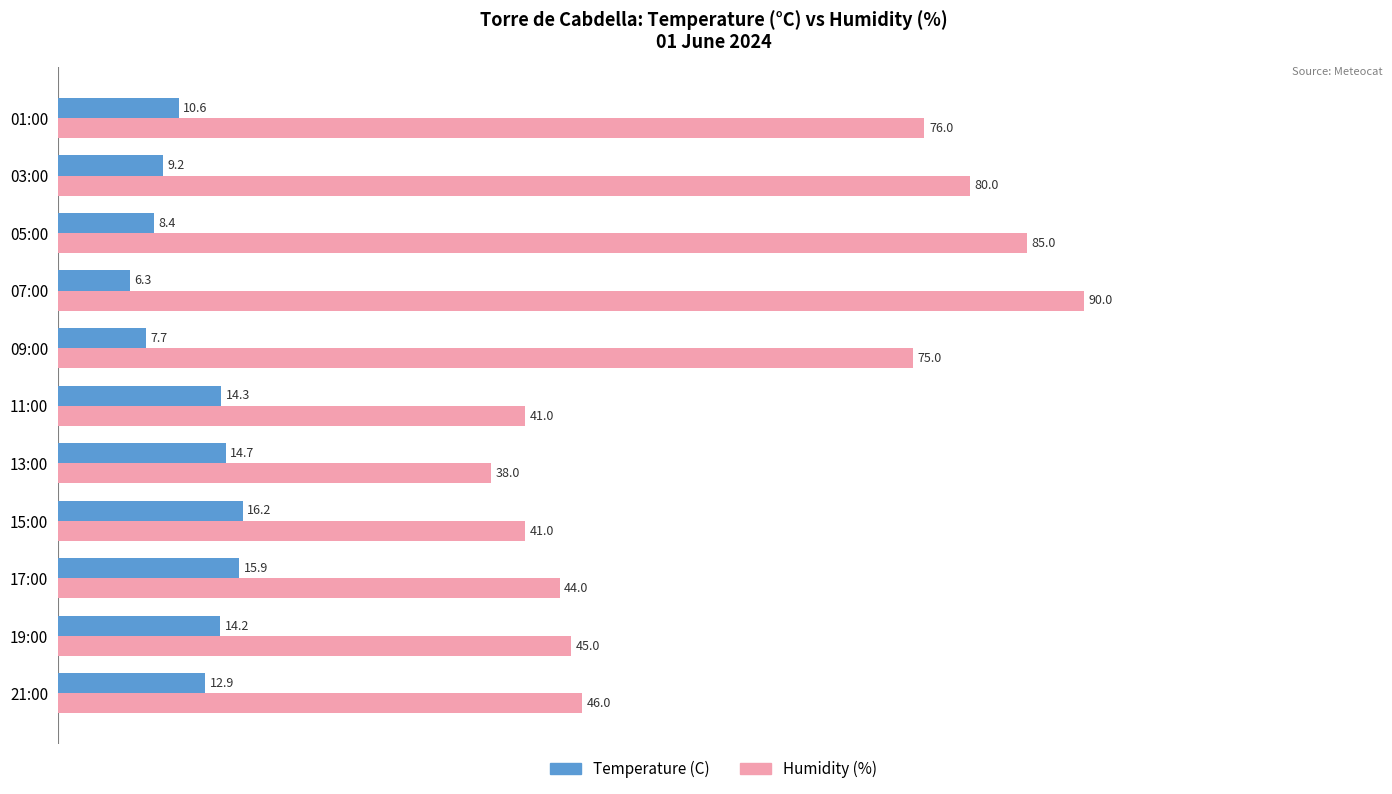

Read the Temperature (C) value at 09:00.

7.7